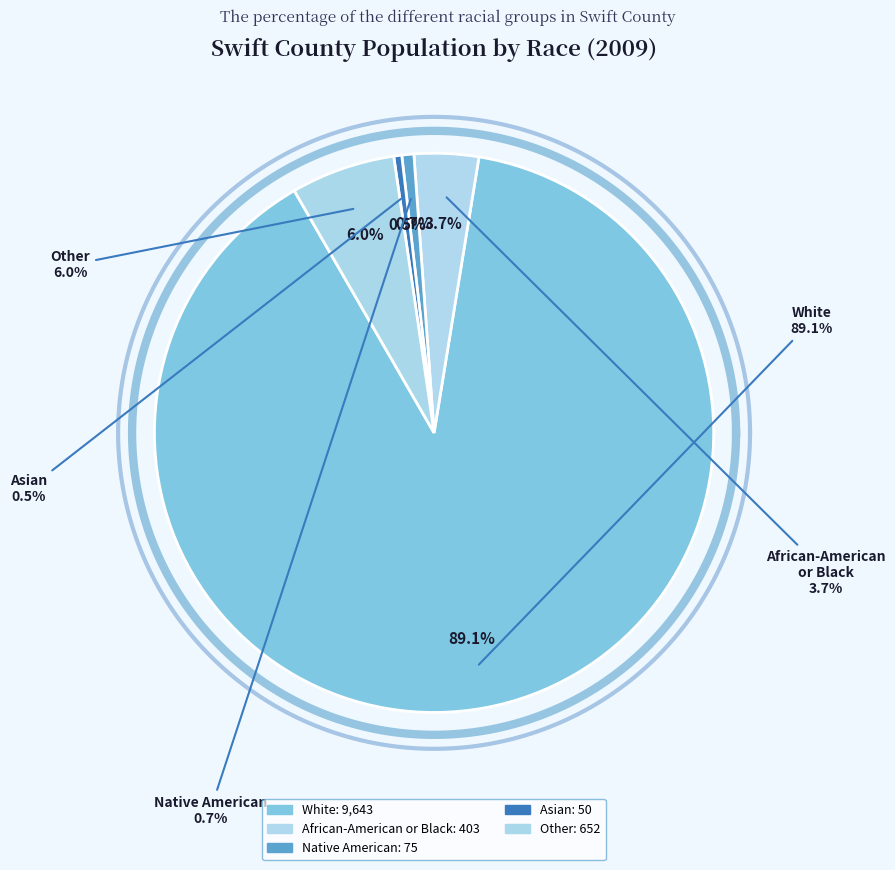

To the nearest percent, what percentage of the pie is Other?

6%